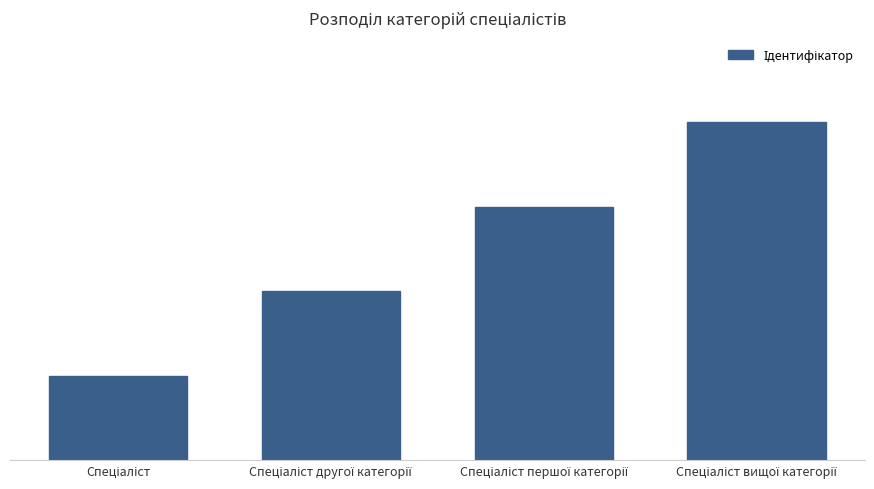

List the labels in order of value, smallest first.

Спеціаліст, Спеціаліст другої категорії, Спеціаліст першої категорії, Спеціаліст вищої категорії